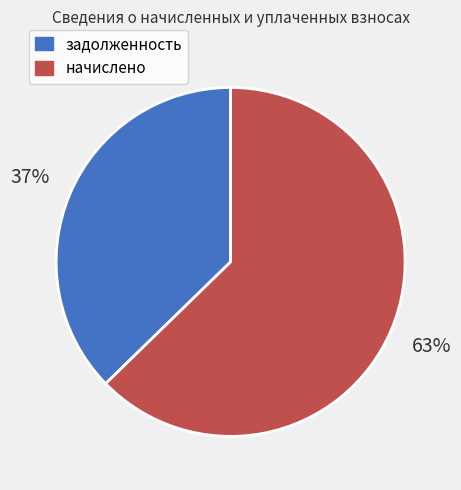

Which category has the smallest portion of the pie?

задолженность